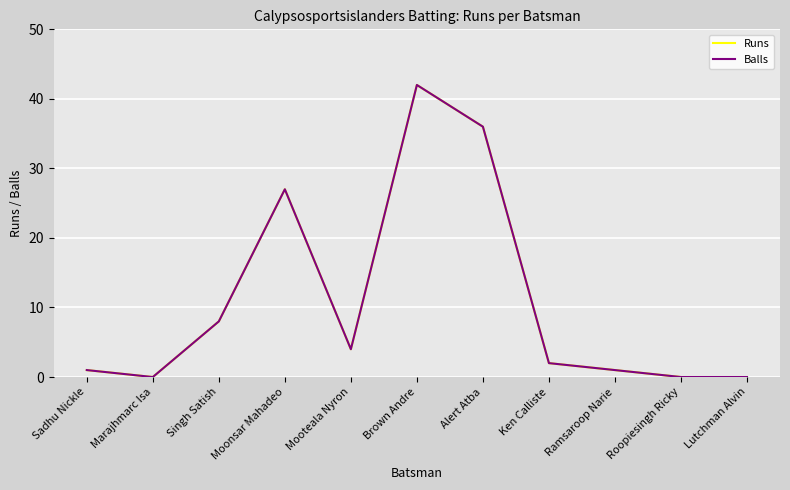

At how many categories does at least one series exceed 25?

3